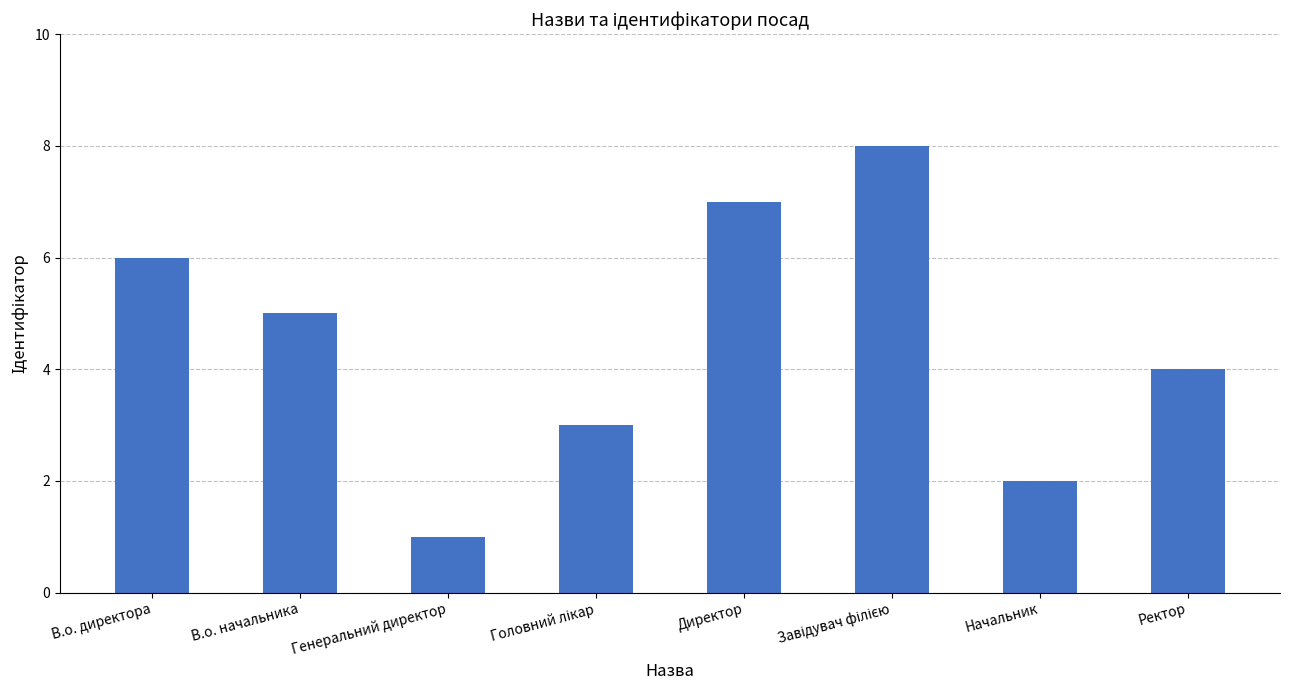

What is the sum of all values?

36